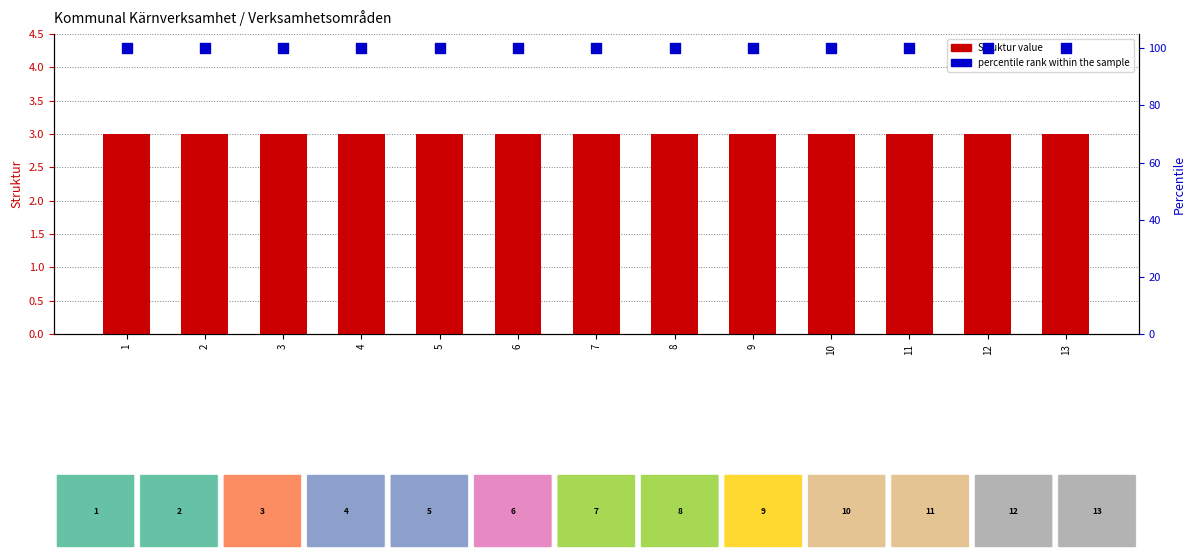

What is the total value across all series at 11?

103